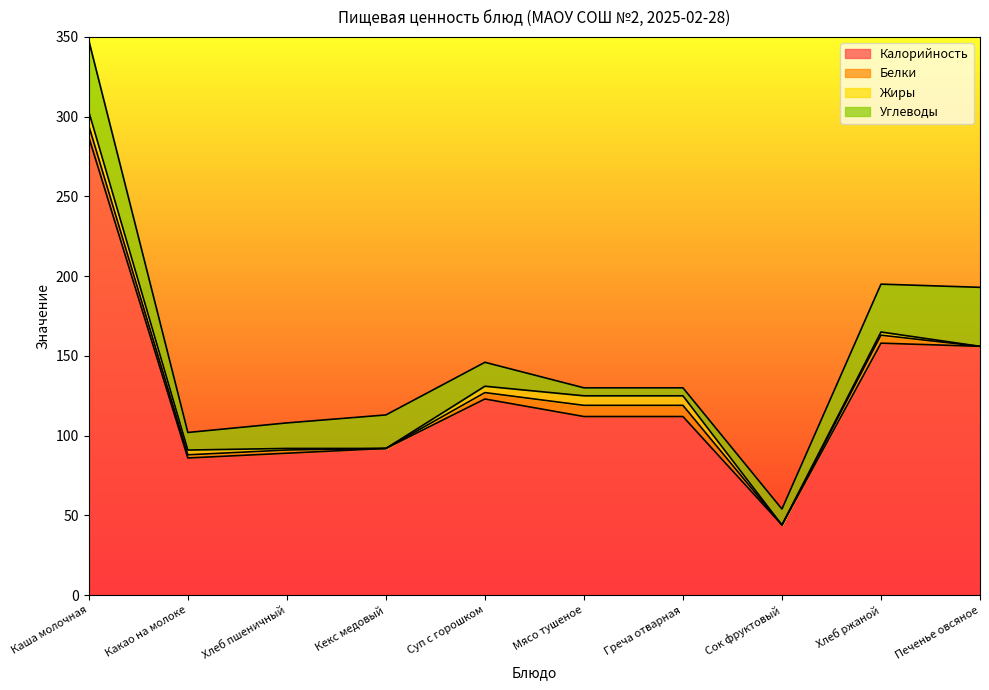

At how many categories does at least one series exceed 261?

1